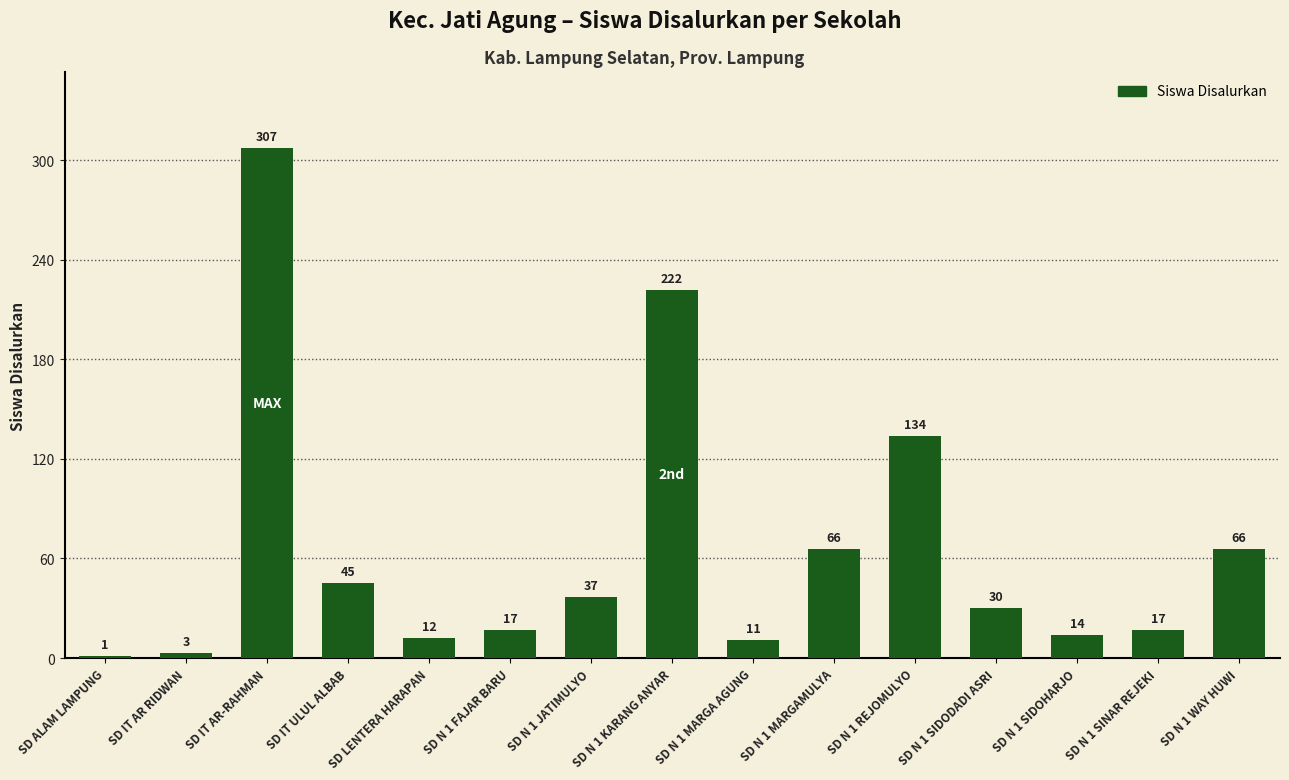

What is the change in value from SD IT ULUL ALBAB to SD N 1 FAJAR BARU?

-28